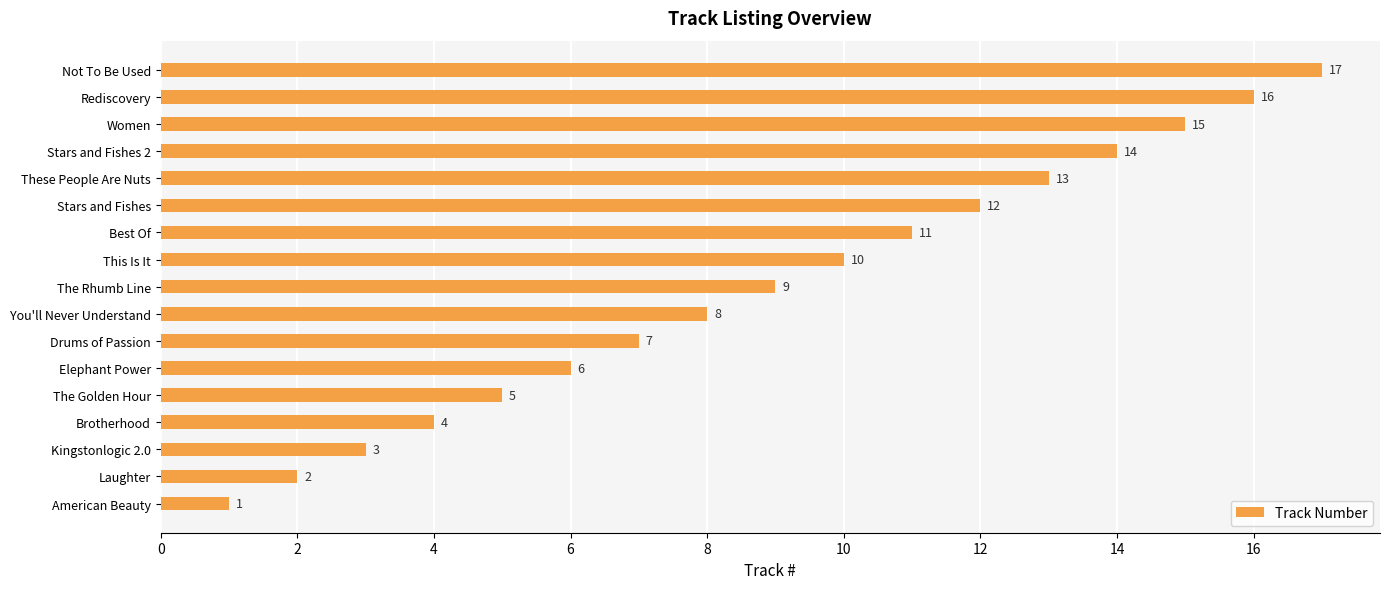

At which label is the value closest to 9?

The Rhumb Line